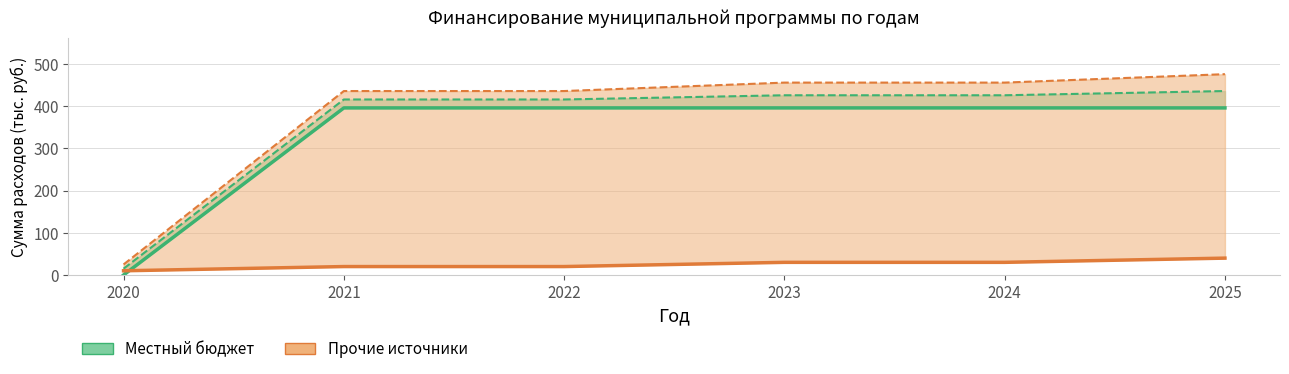

Which has a higher value, 2024 or 2021?

2024